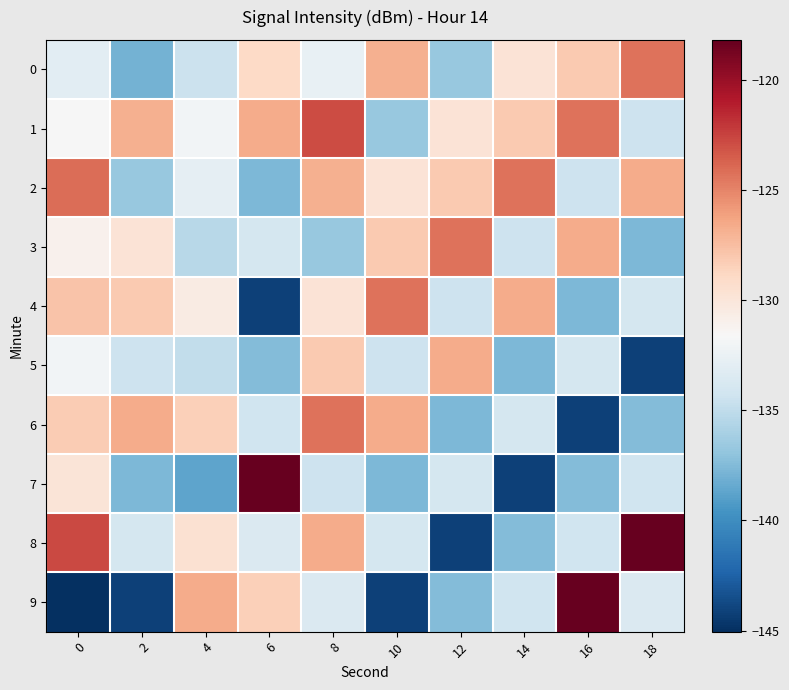

Rank the series by their maximum value, from highest to lowest.

7, 8, 9, 1, 2, 0, 3, 4, 6, 5